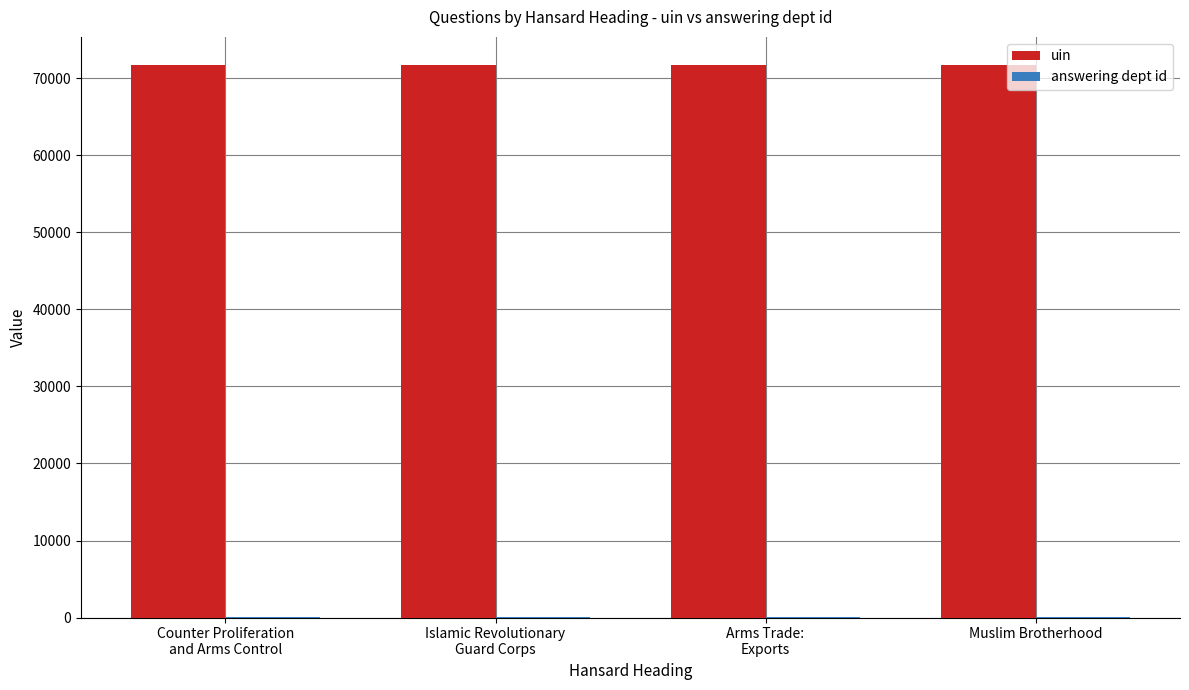

True or false: uin has a value of 71733 at Muslim Brotherhood.

True